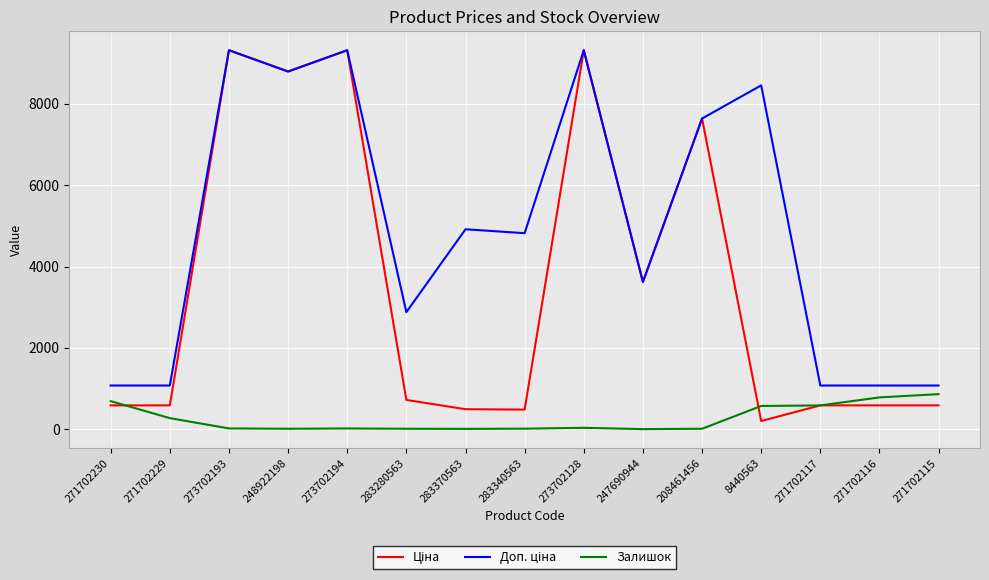

What is the greatest value displayed?

9321.4